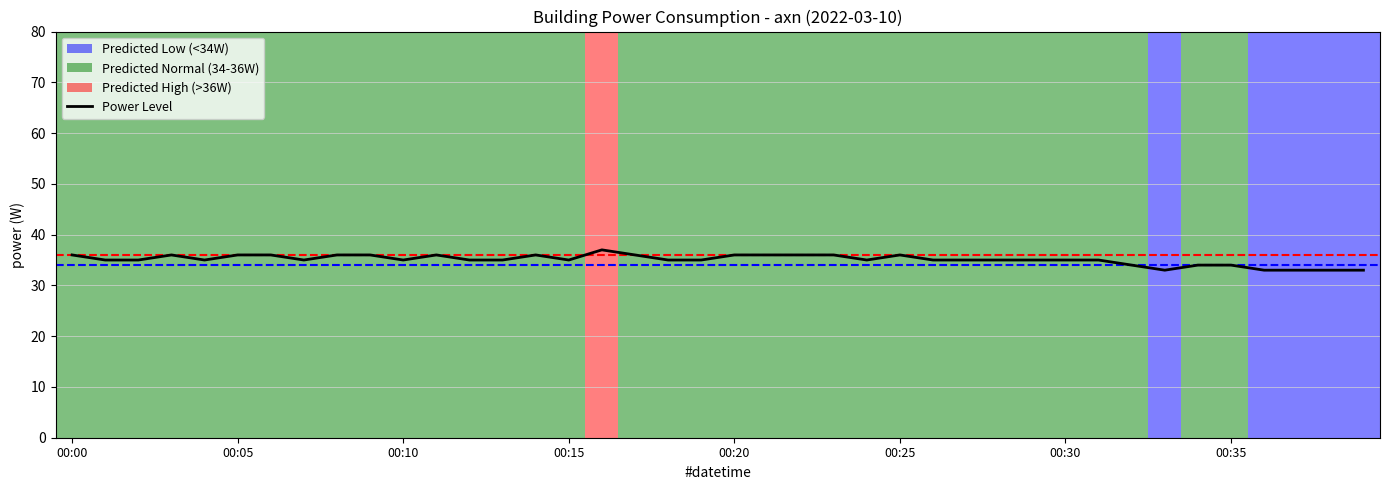

How many series are shown in this chart?

1